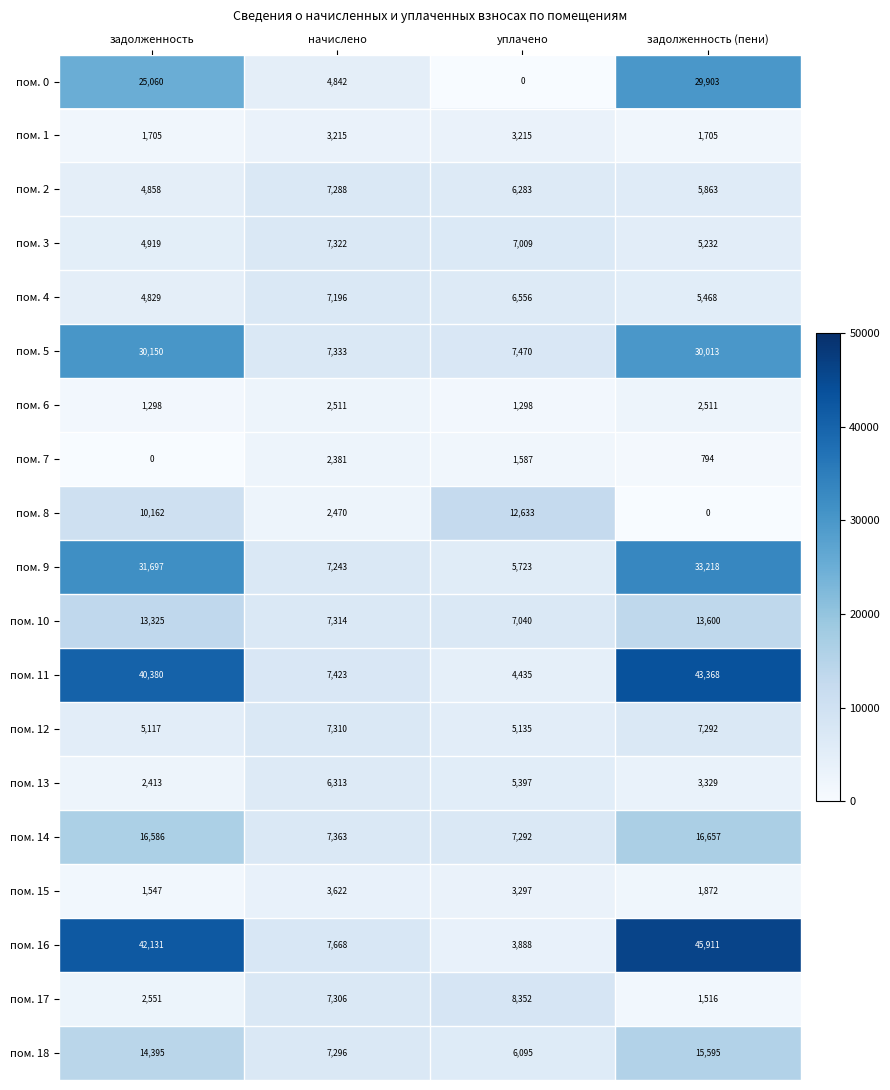

The value of пом. 2 at задолженность is 6988. True or false?

False